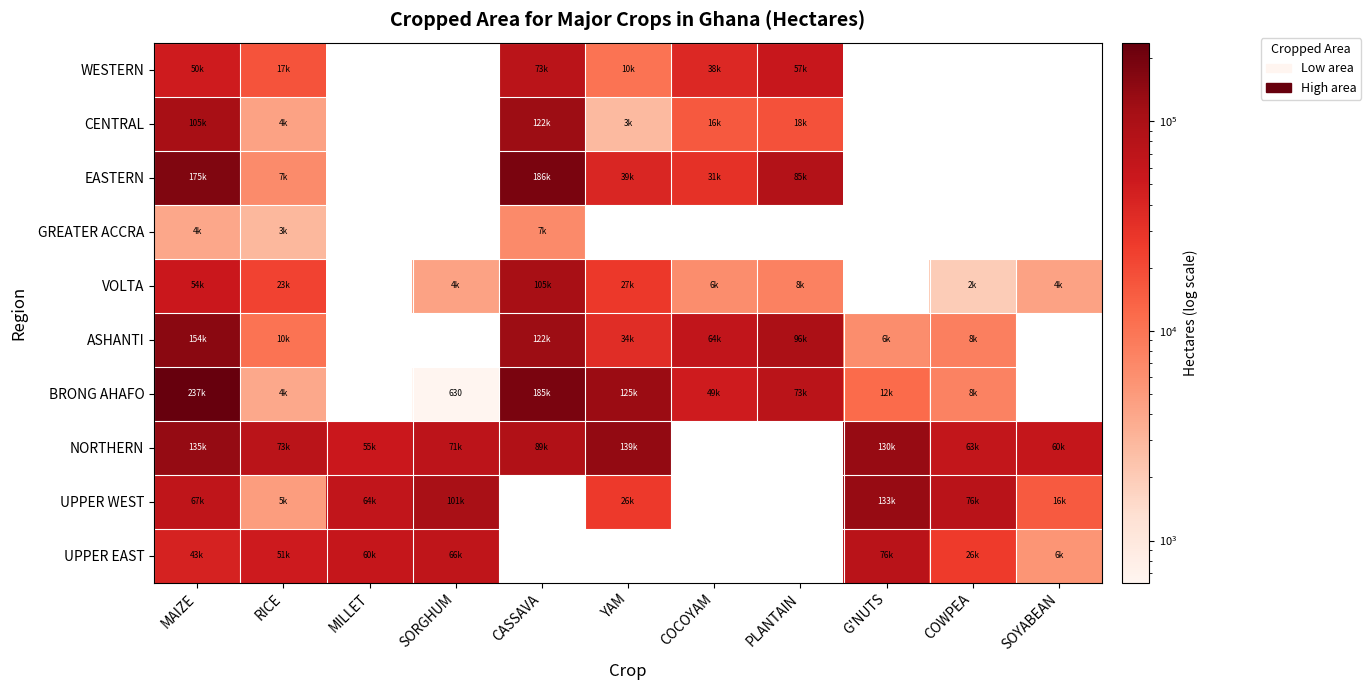

Rank the categories by GREATER ACCRA value from highest to lowest.

CASSAVA, MAIZE, RICE, MILLET, SORGHUM, YAM, COCOYAM, PLANTAIN, G'NUTS, COWPEA, SOYABEAN